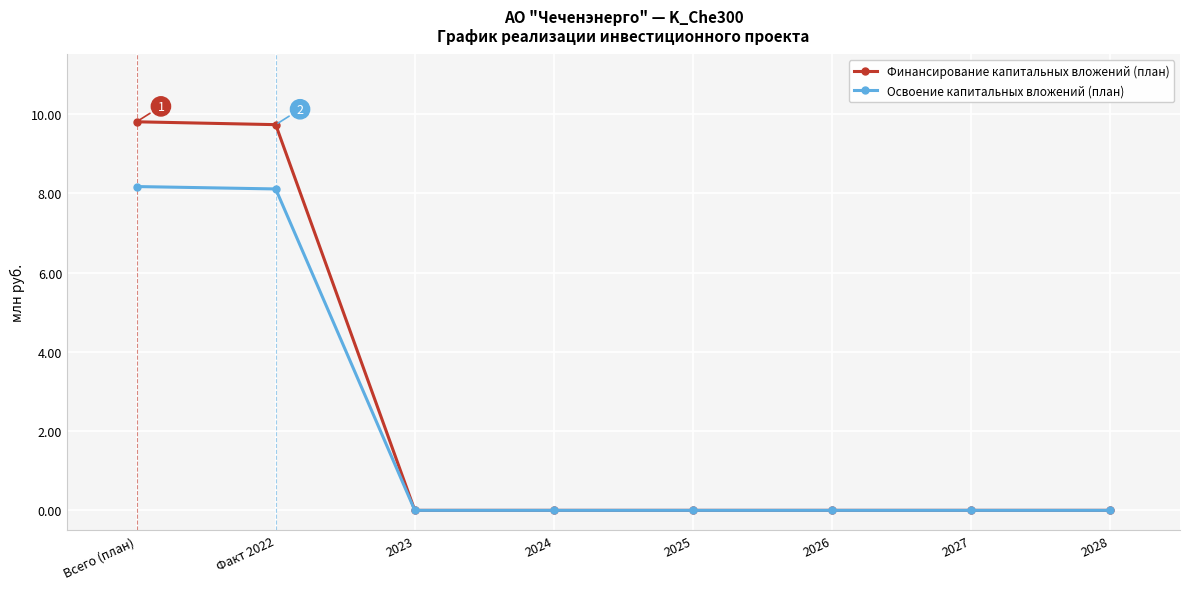

How many lines are shown in the chart?

2